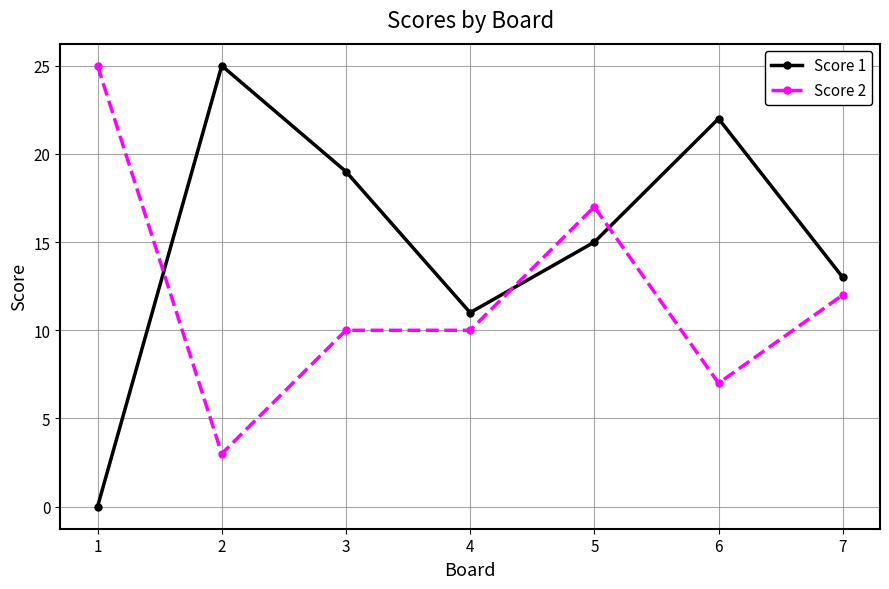

Does the chart display data point markers on the line(s)?

Yes